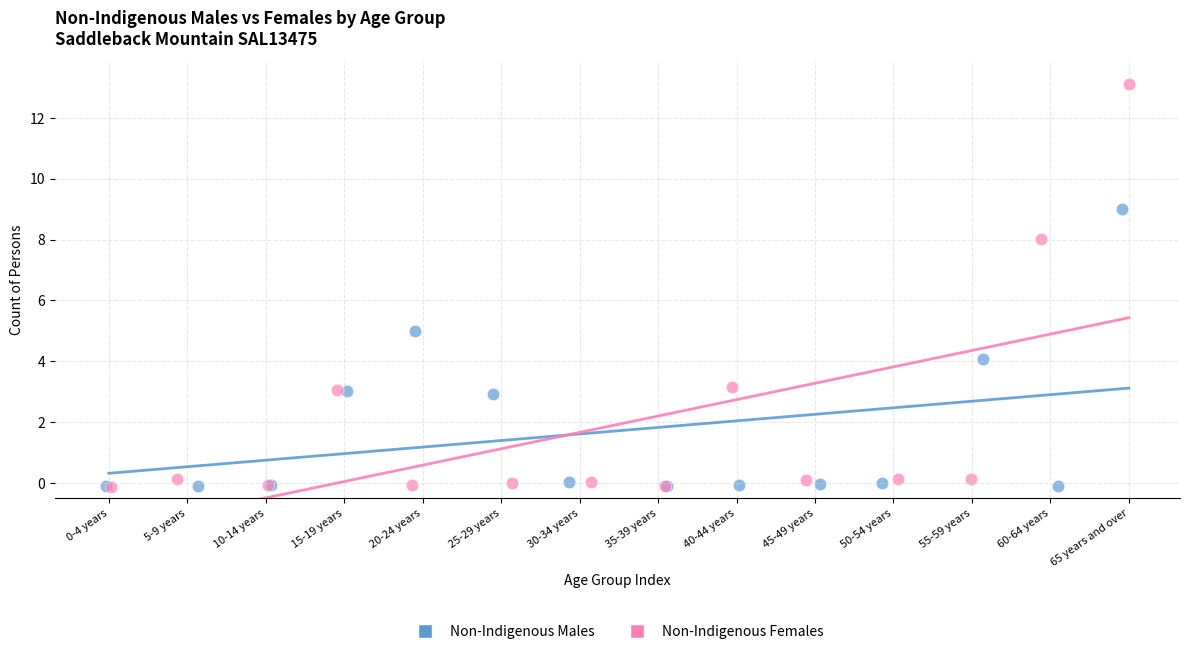

Which series has the largest Y range (max minus min)?

Non-Indigenous Females